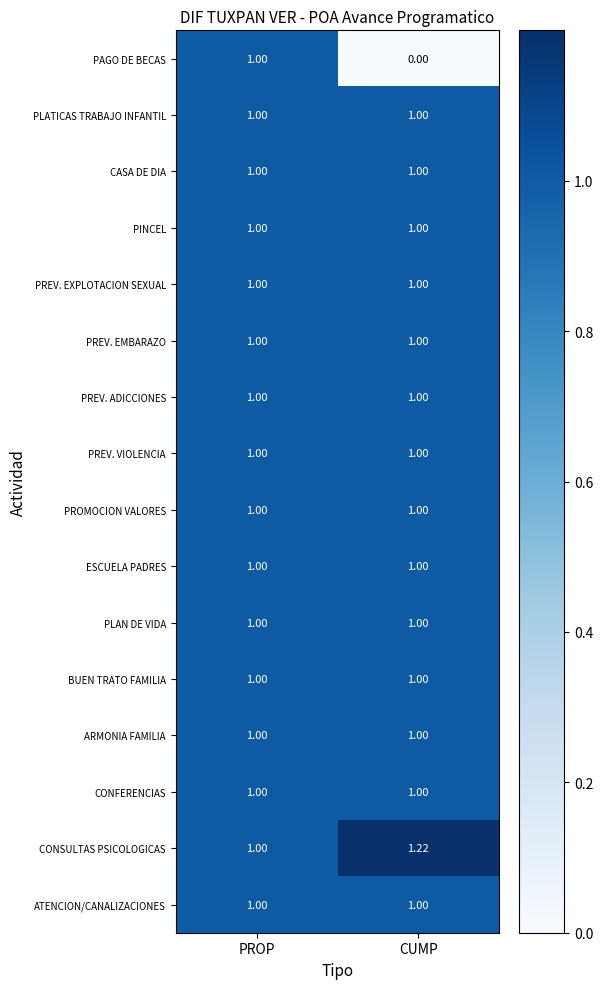

Which series has the widest spread of values?

PAGO DE BECAS